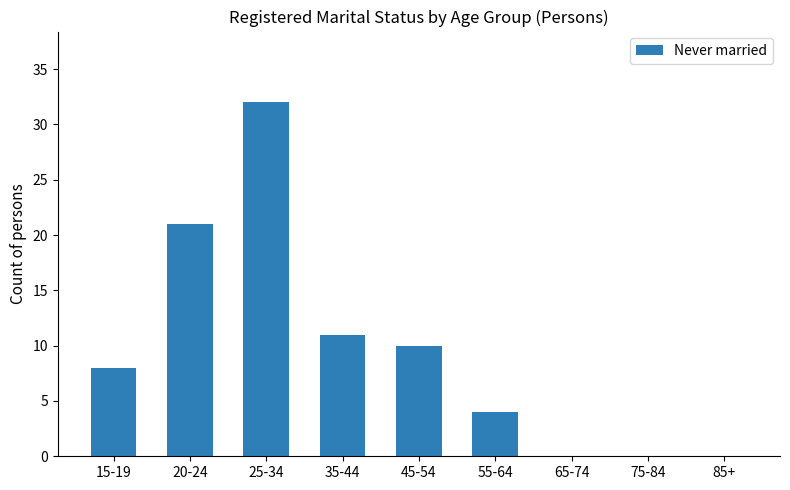

How many data points does each series have?

9